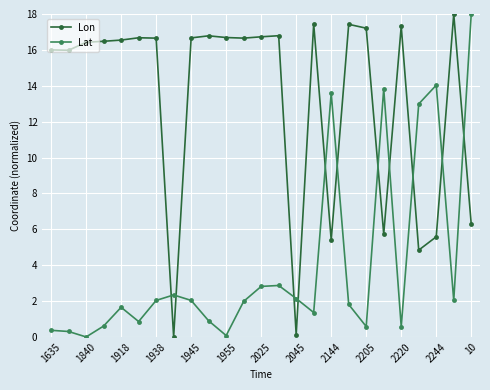

True or false: Lat has more than 1 interior local peaks.

True